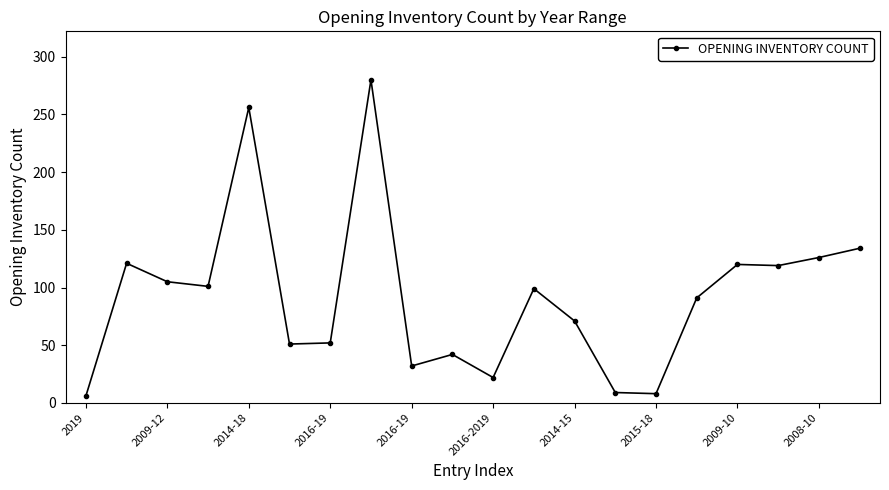

True or false: there are more than 0 points higher than both neighbors.

True